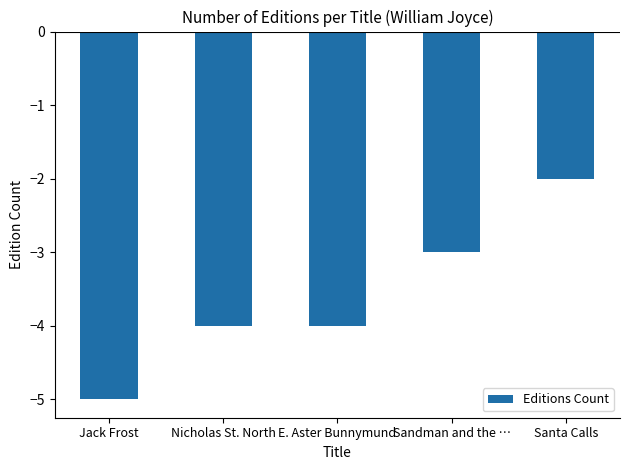

At which label does the data first exceed -4?

Sandman and the …